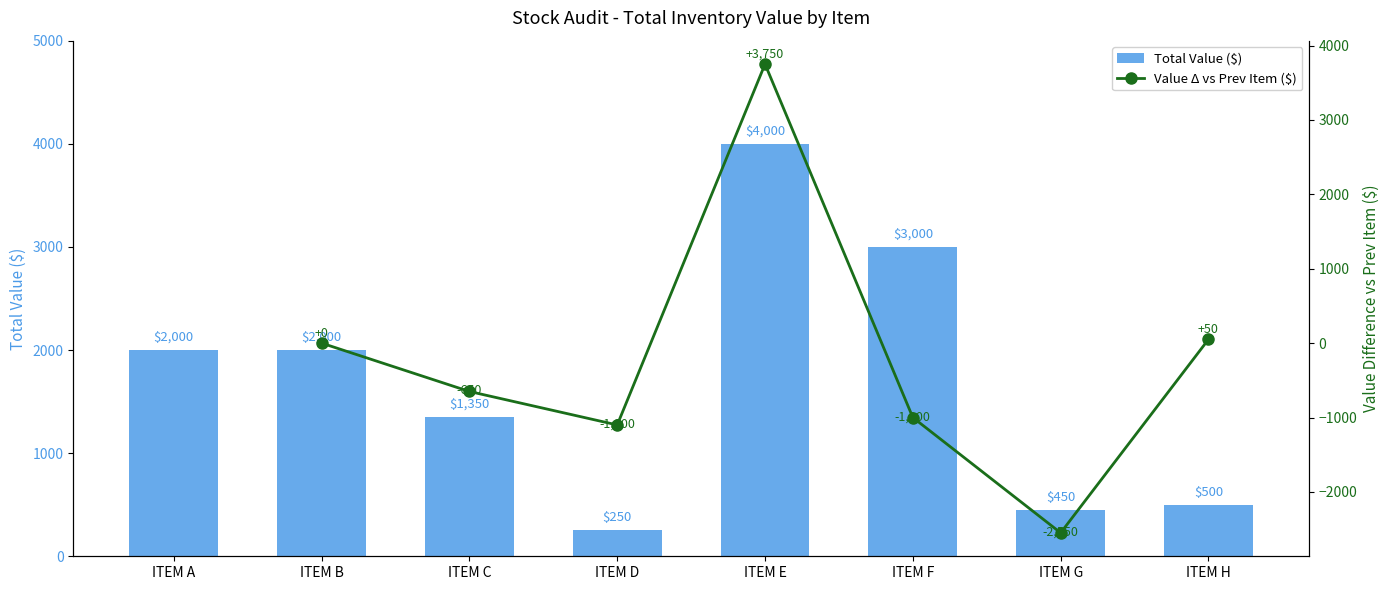

Reading left to right, list all the values displayed in this chart.

ITEM A=2000	ITEM B=2000	ITEM C=1350	ITEM D=250	ITEM E=4000	ITEM F=3000	ITEM G=450	ITEM H=500